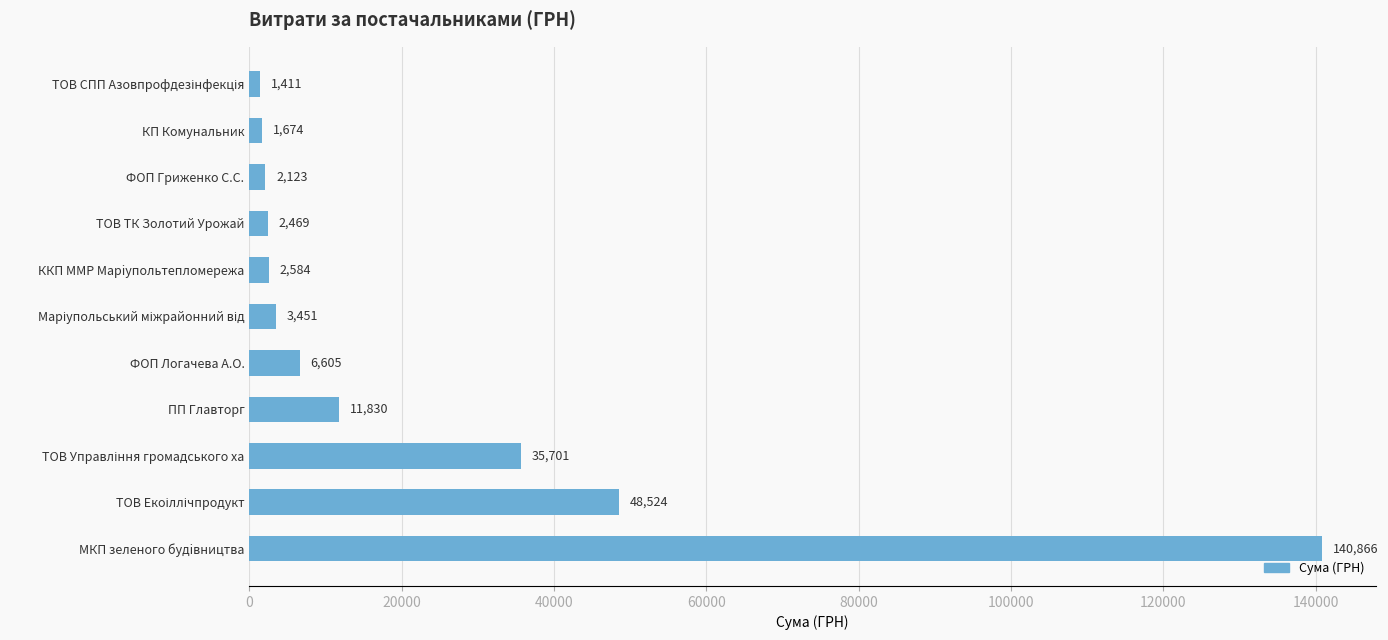

What is the minimum value shown in the chart?

1411.0